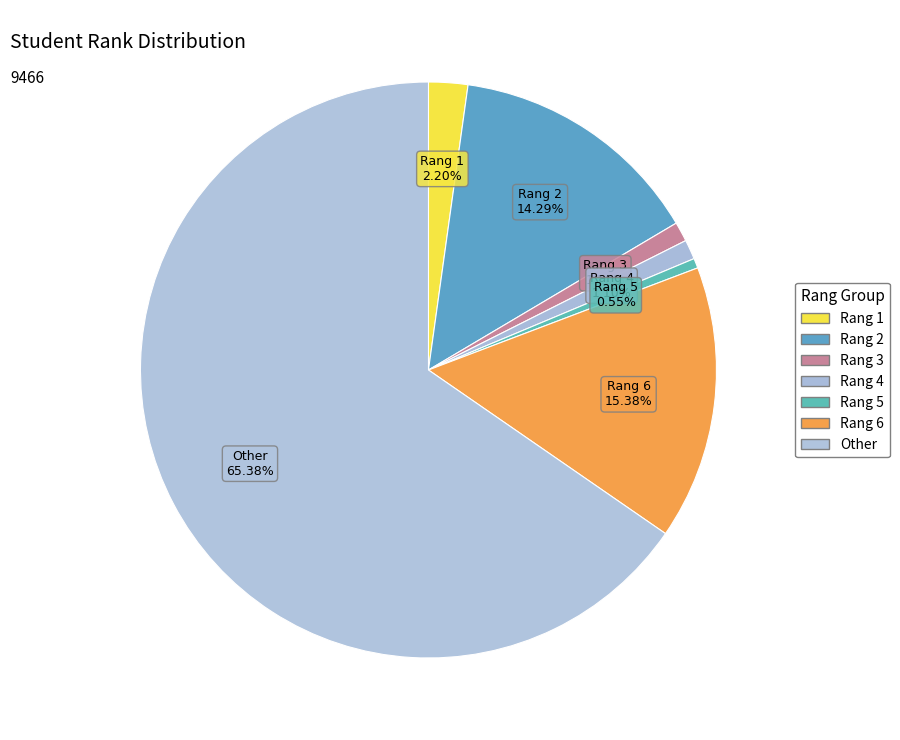

What is the total percentage of Rang 5 and Other?

65.9%